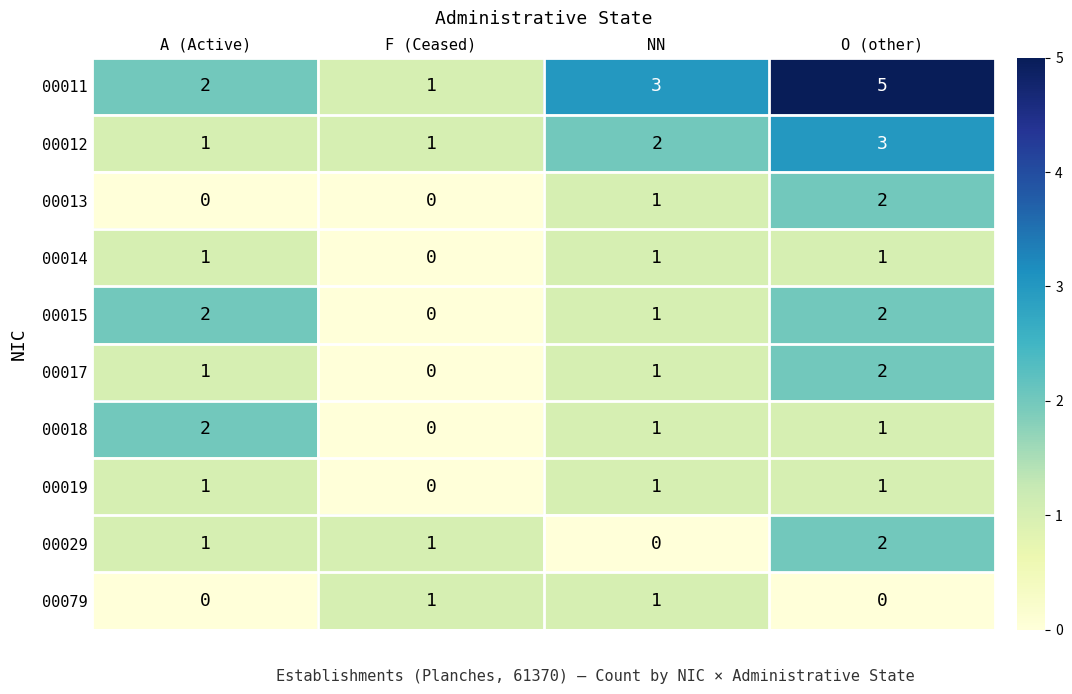

How many values in the 00018 series are below 1?

1